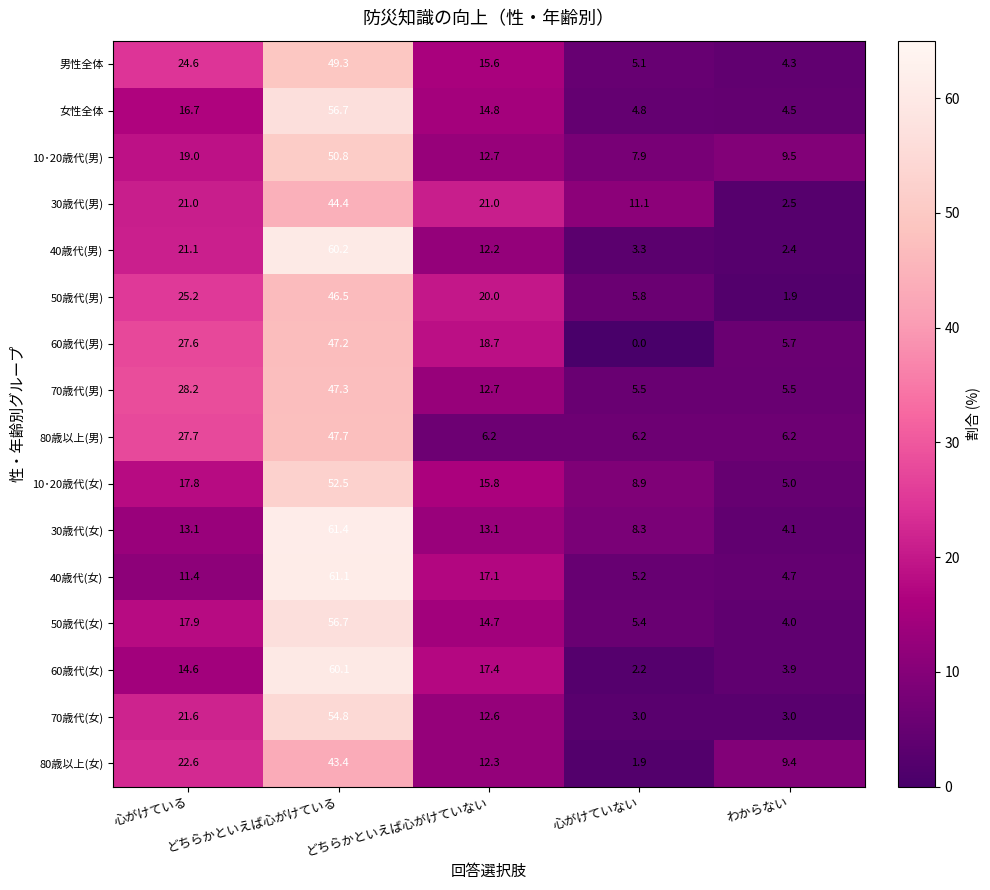

At which category does the chart reach its minimum across all series?

心がけていない